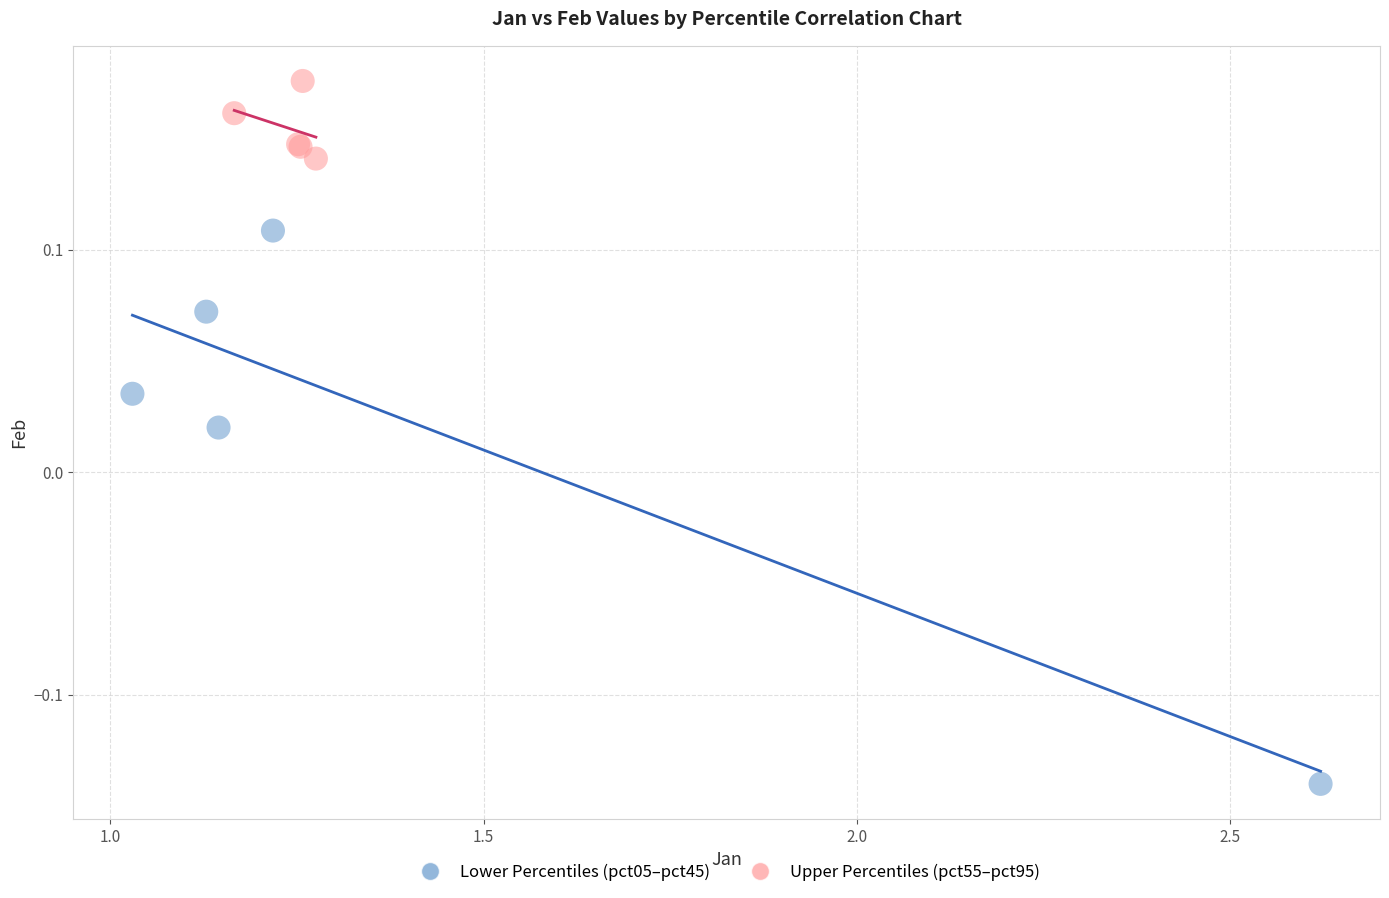

Which series reaches the minimum Y coordinate?

Lower Percentiles (pct05–pct45)